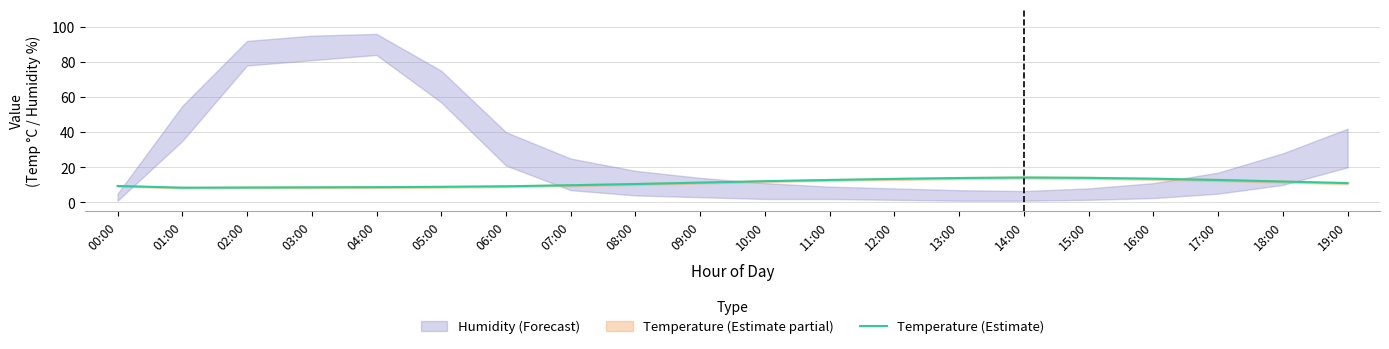

What is the label of the 3rd point from the left?

02:00